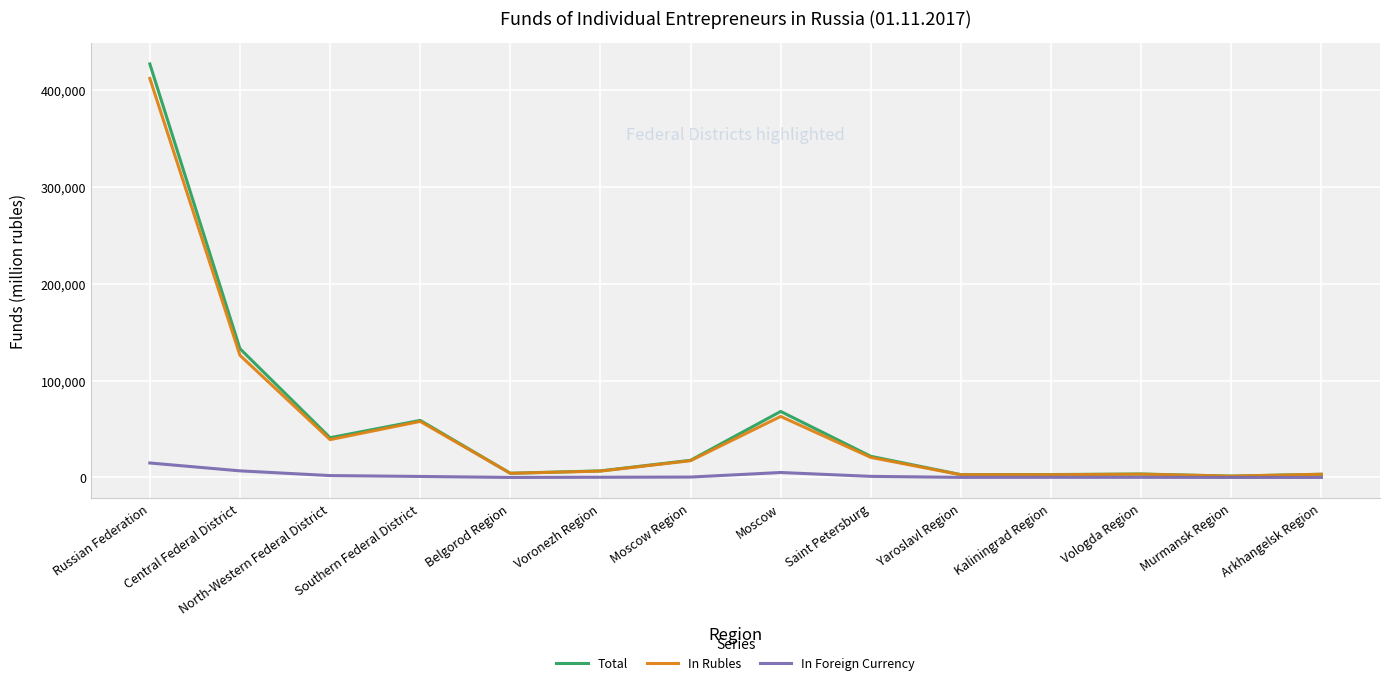

How many values in the Total series are below 17738?

7